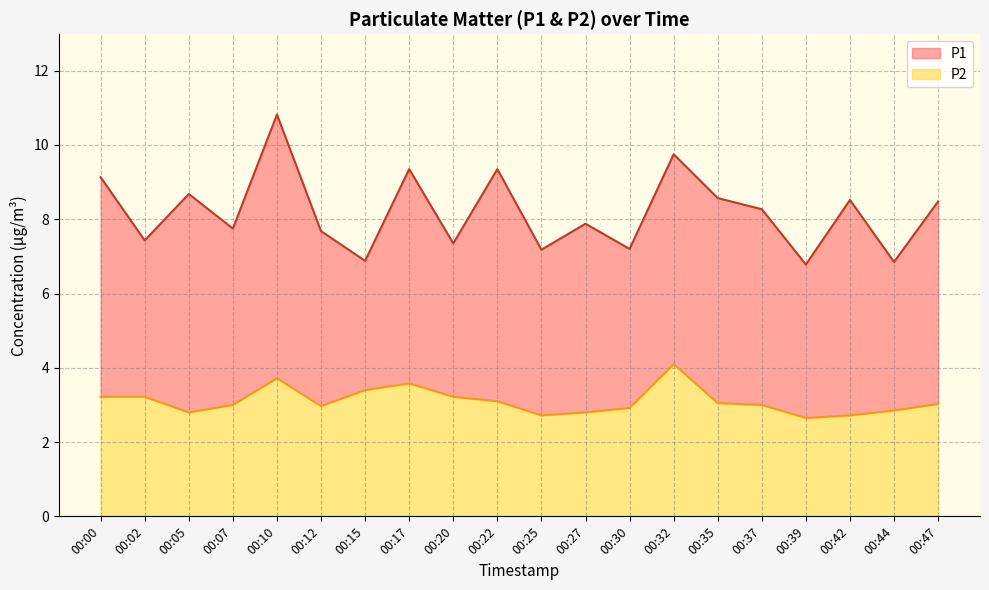

Reading right to left, what are all the values shown in this chart?

P1: 00:47=8.5	00:44=6.8	00:42=8.5	00:39=6.8	00:37=8.3	00:35=8.6	00:32=9.8	00:30=7.2	00:27=7.9	00:25=7.2	00:22=9.3	00:20=7.3	00:17=9.3	00:15=6.9	00:12=7.7	00:10=10.8	00:07=7.8	00:05=8.7	00:02=7.4	00:00=9.1
P2: 00:47=3.0	00:44=2.9	00:42=2.7	00:39=2.6	00:37=3.0	00:35=3.0	00:32=4.1	00:30=2.9	00:27=2.8	00:25=2.7	00:22=3.1	00:20=3.2	00:17=3.6	00:15=3.4	00:12=3.0	00:10=3.7	00:07=3.0	00:05=2.8	00:02=3.2	00:00=3.2